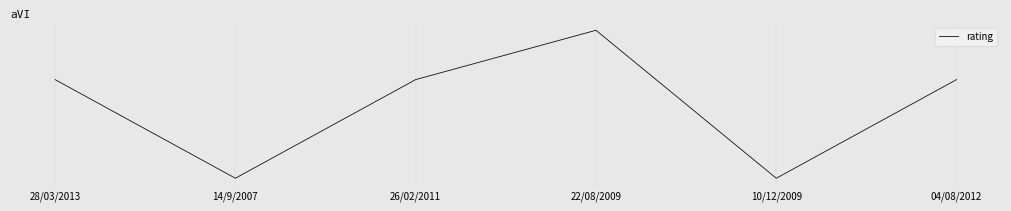

Does the chart have visible grid lines?

Yes